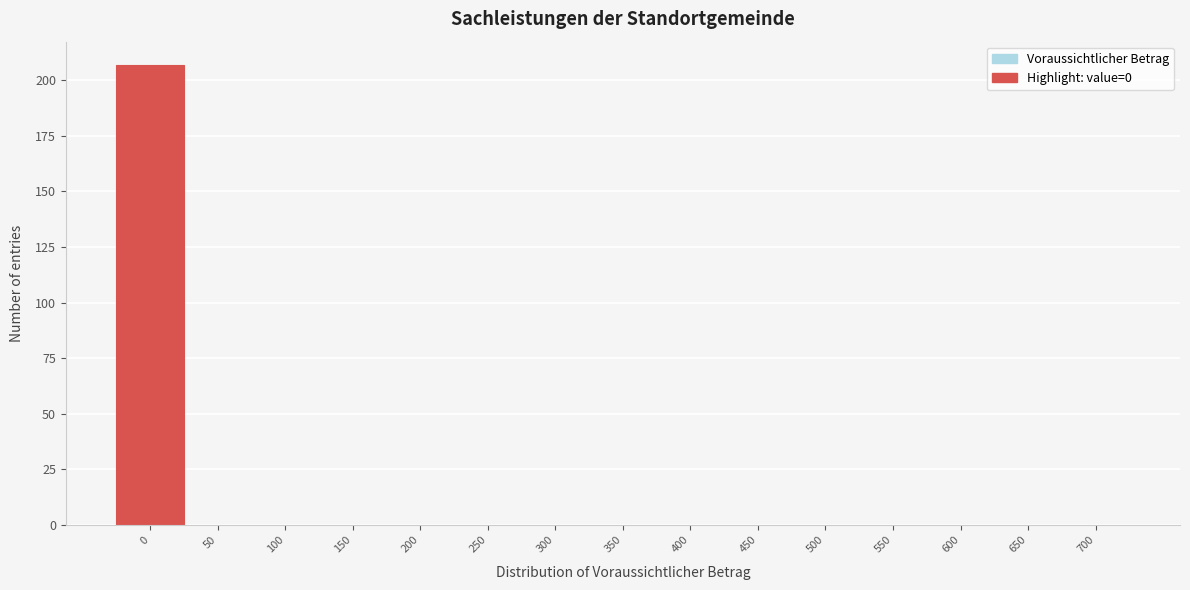

Reading left to right, extract all data points from this chart.

0=207	50=0	100=0	150=0	200=0	250=0	300=0	350=0	400=0	450=0	500=0	550=0	600=0	650=0	700=0